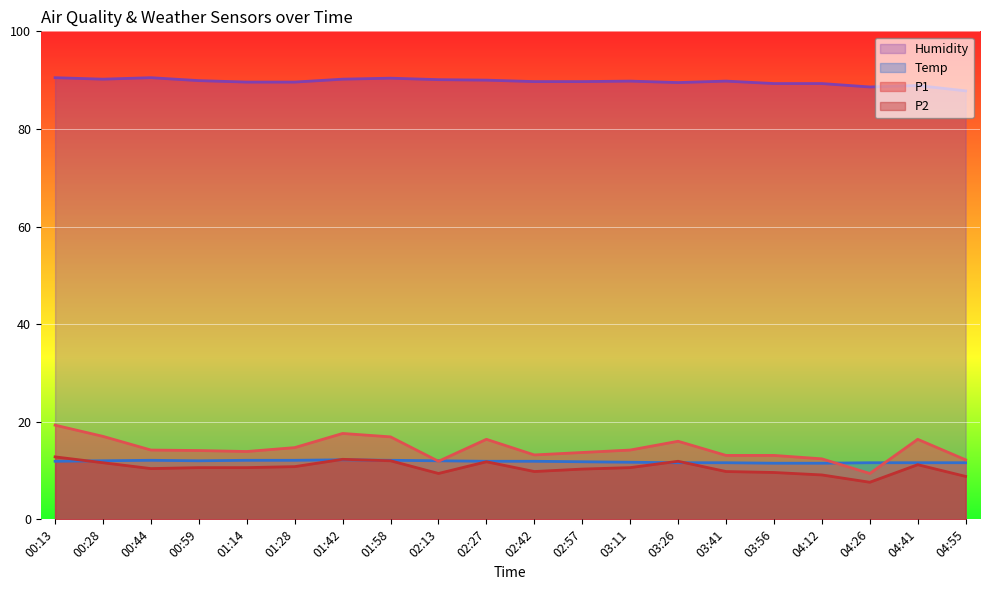

Where is the first local minimum for P1?

01:14